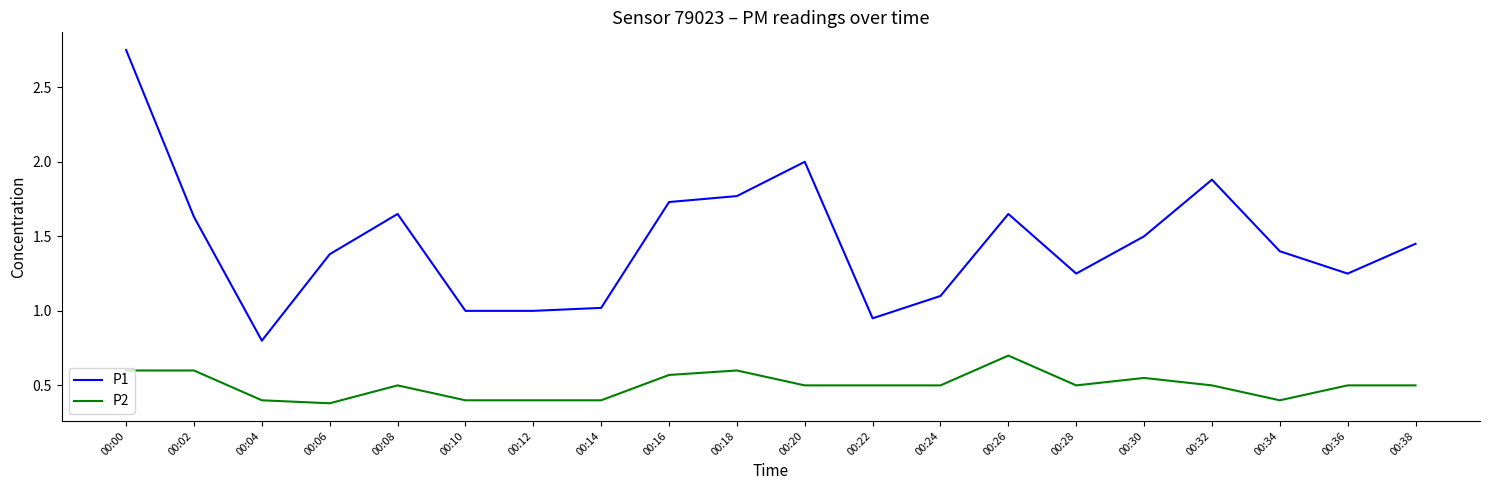

True or false: P2 and P1 cross at least once.

False